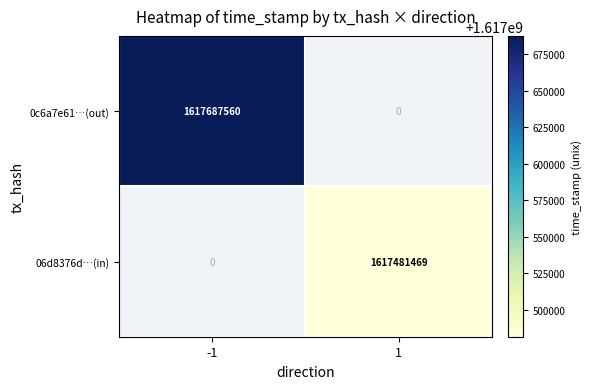

The value of 06d8376d…(in) at 1 is 2288867490. True or false?

False